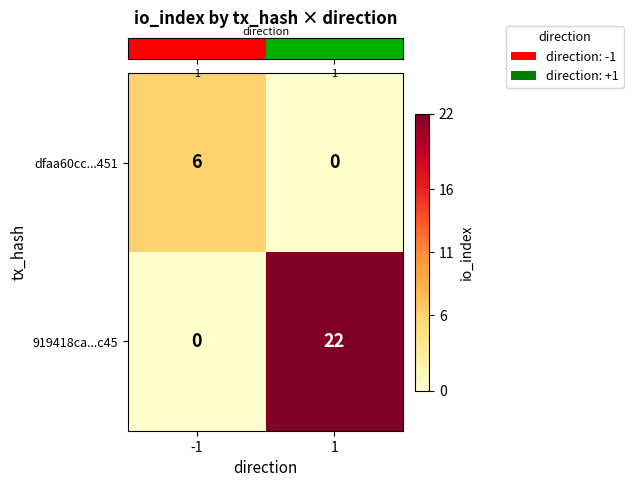

True or false: 919418ca...c45 has a value of 29 at 1.

False